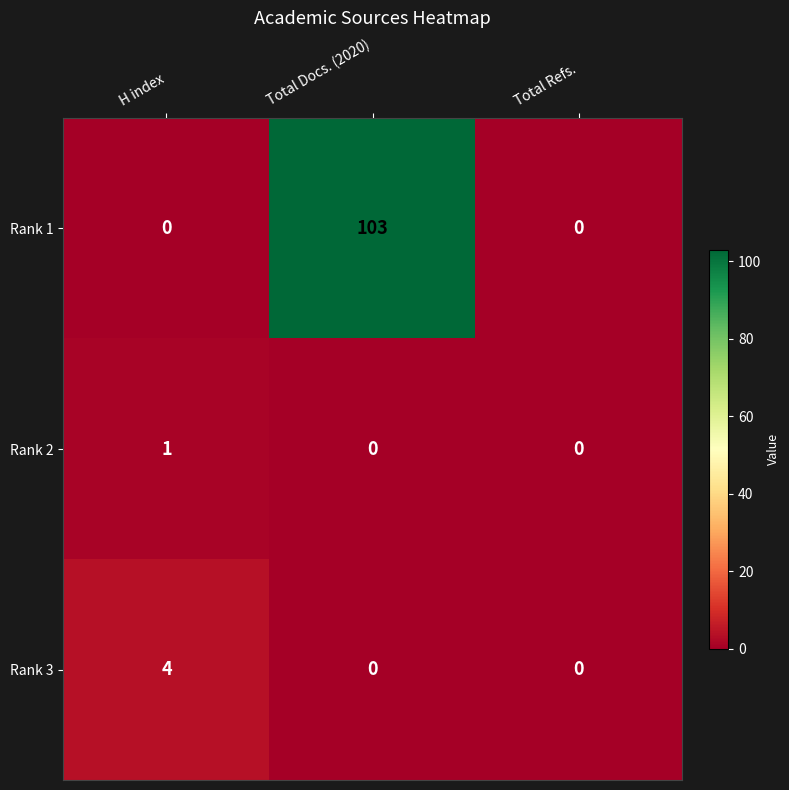

What is the greatest value displayed?

103